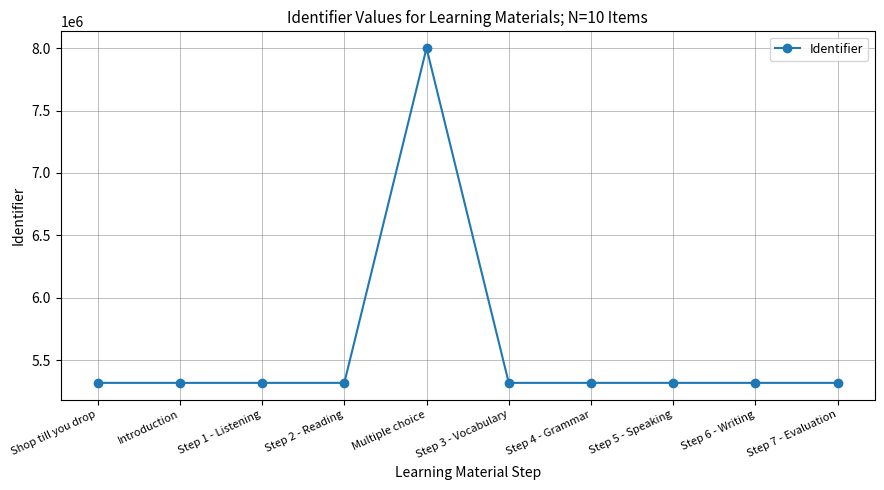

Approximately how many times larger is the value at Step 4 - Grammar compared to Step 7 - Evaluation?

1.0